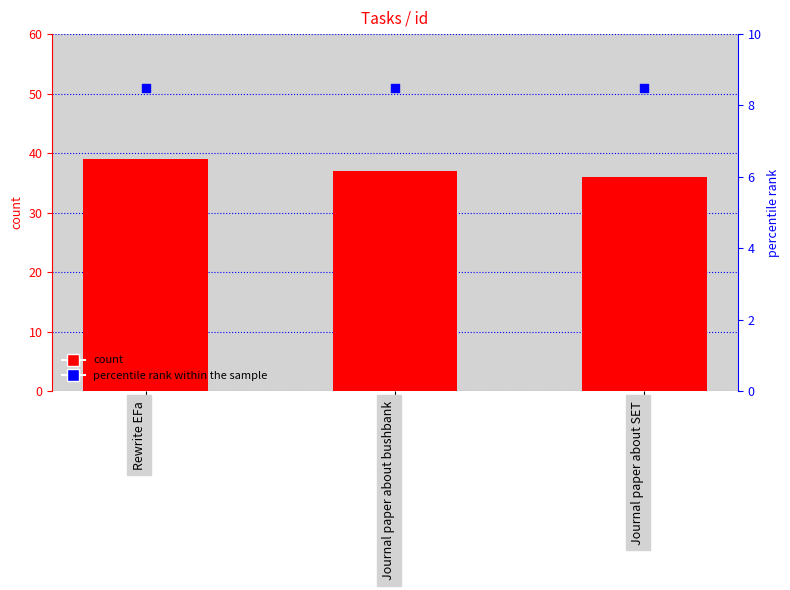

What is the total value across all series at Journal paper about SET?

44.5